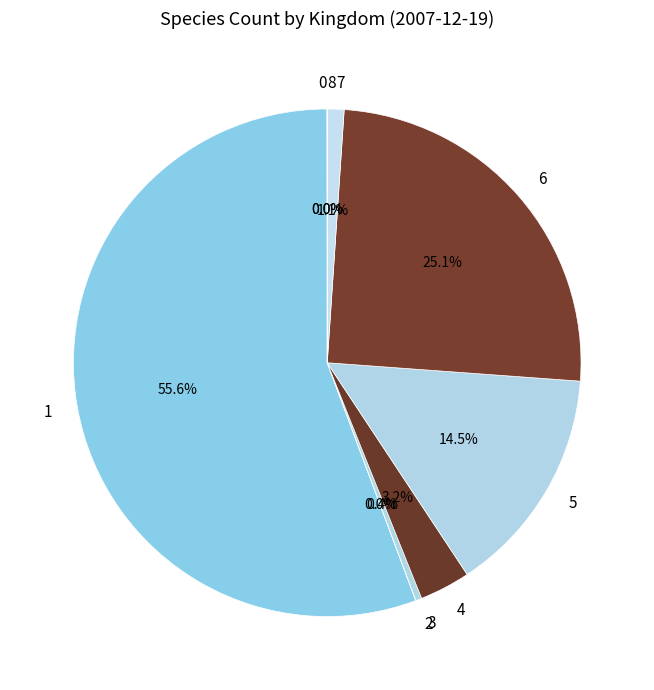

What is the total percentage of 5 and 7?

15.6%